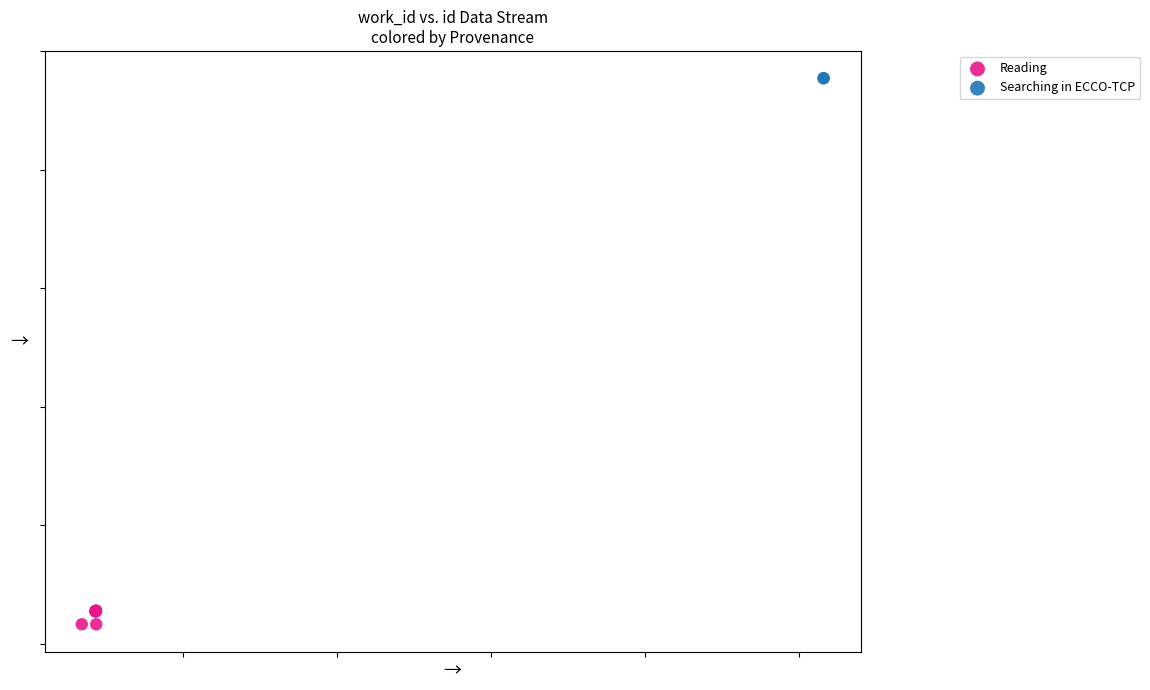

What are all the series names shown in the legend?

Reading, Searching in ECCO-TCP